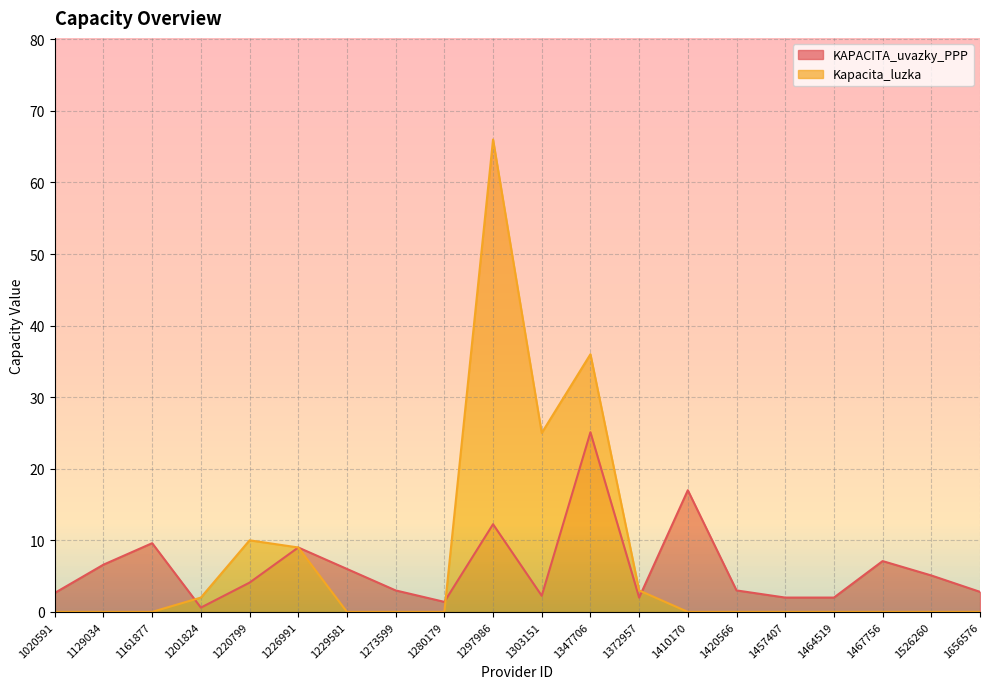

At which category does KAPACITA_uvazky_PPP reach its first local peak?

1161877